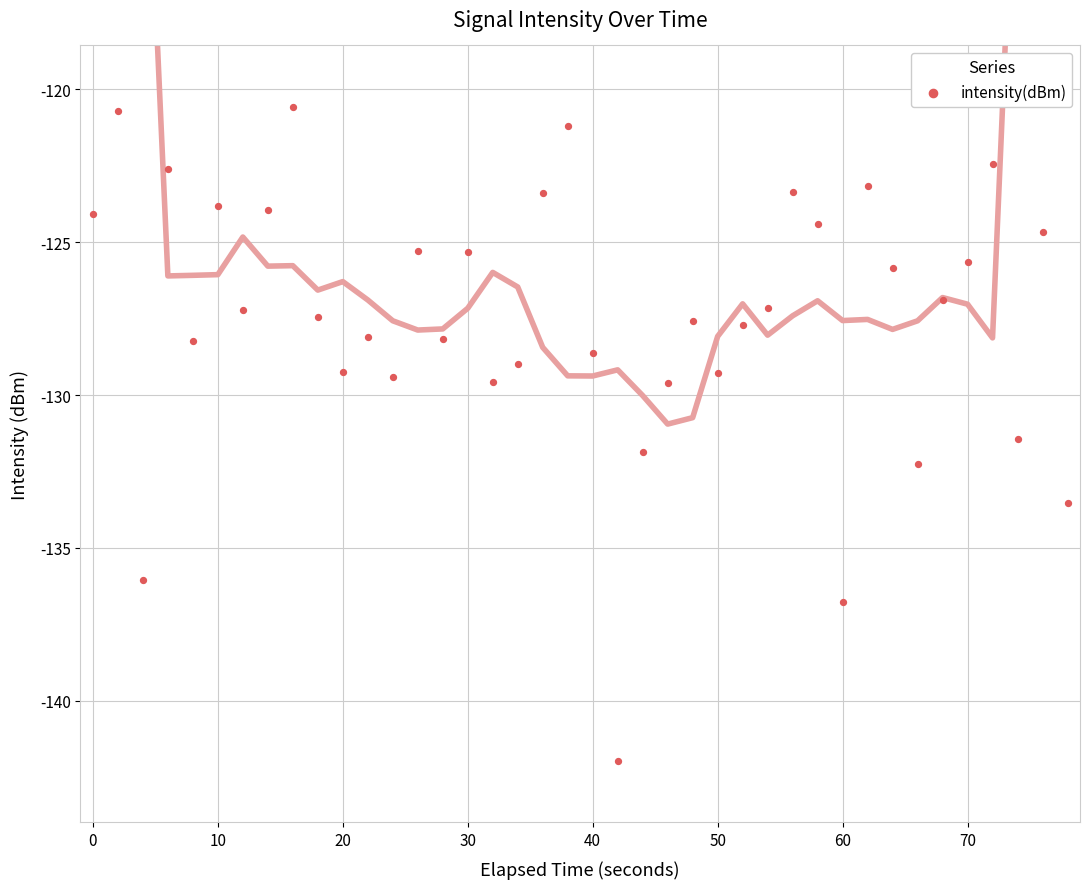

What Y value in the scatter plot is closest to -131?

-131.5